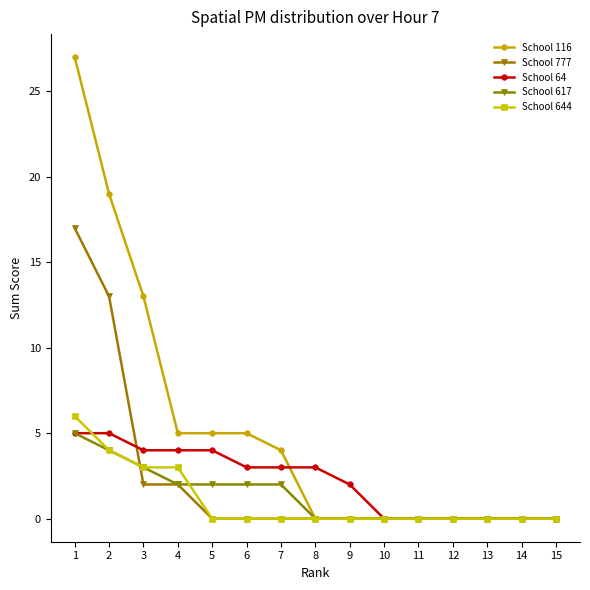

Reading left to right, extract all data points from this chart.

School 116: 27	19	13	5	5	5	4	0	0	0	0	0	0	0	0
School 777: 17	13	2	2	0	0	0	0	0	0	0	0	0	0	0
School 64: 5	5	4	4	4	3	3	3	2	0	0	0	0	0	0
School 617: 5	4	3	2	2	2	2	0	0	0	0	0	0	0	0
School 644: 6	4	3	3	0	0	0	0	0	0	0	0	0	0	0